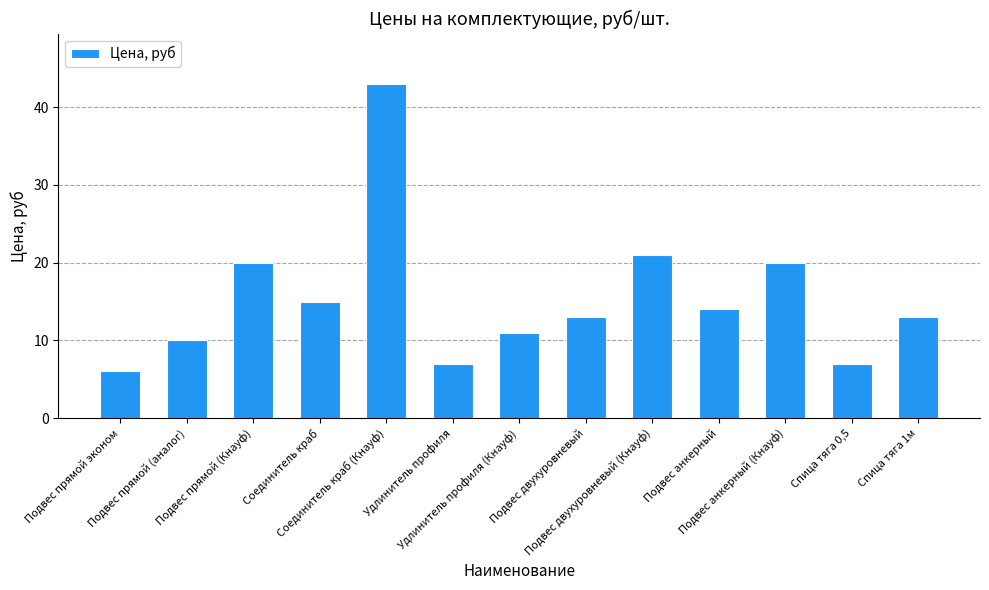

What is the maximum value shown in the chart?

43